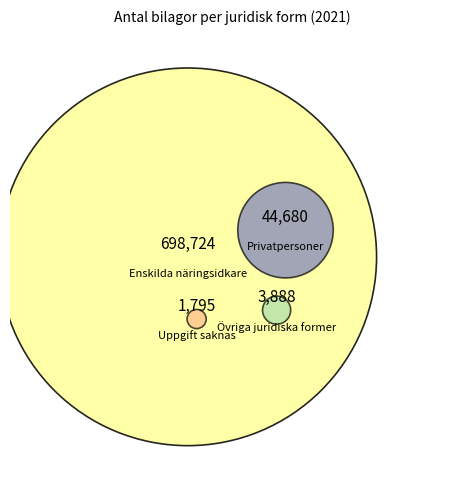

What is the total percentage of Uppgift saknas and Övriga juridiska former?

0.8%